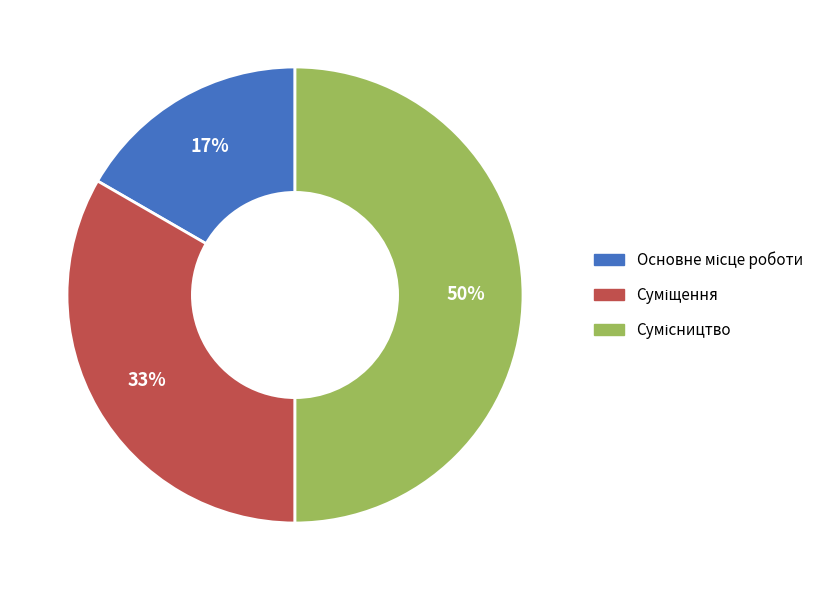

To the nearest percent, what is the difference between the largest and smallest slice percentages?

33%